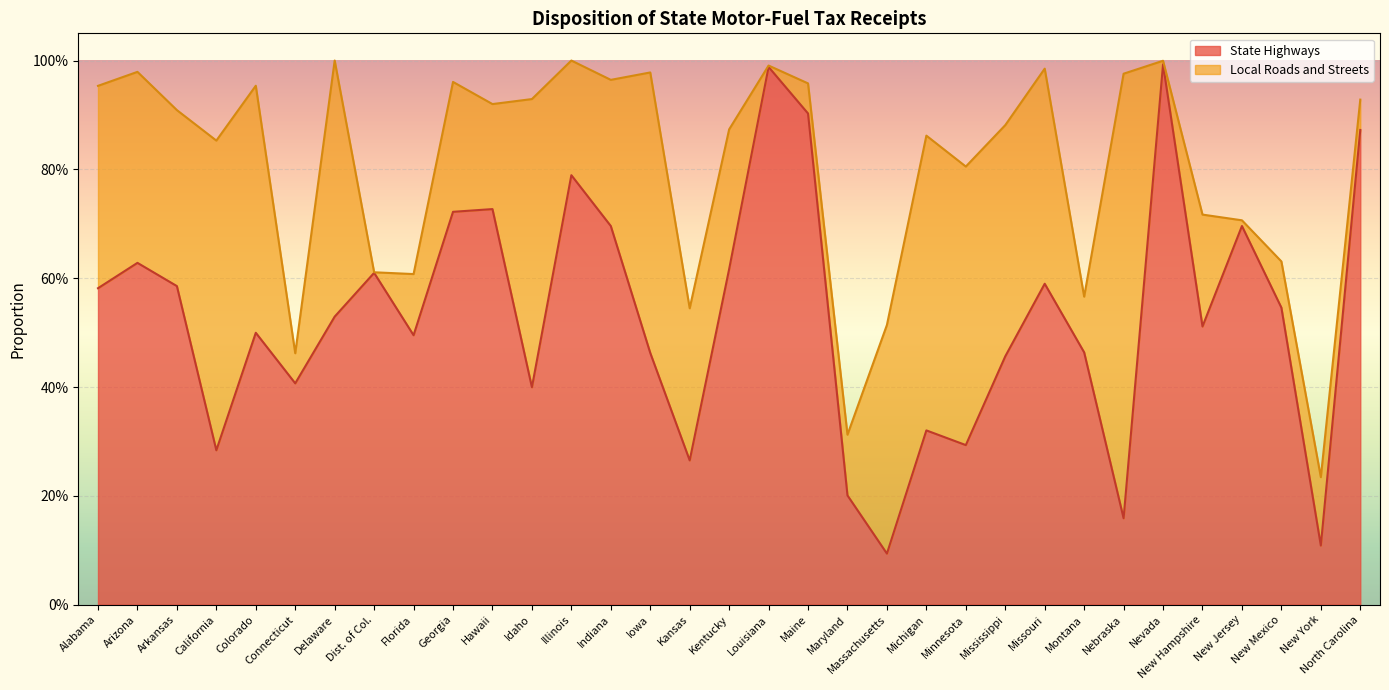

What is the sum of the values at Missouri and New York?

0.7